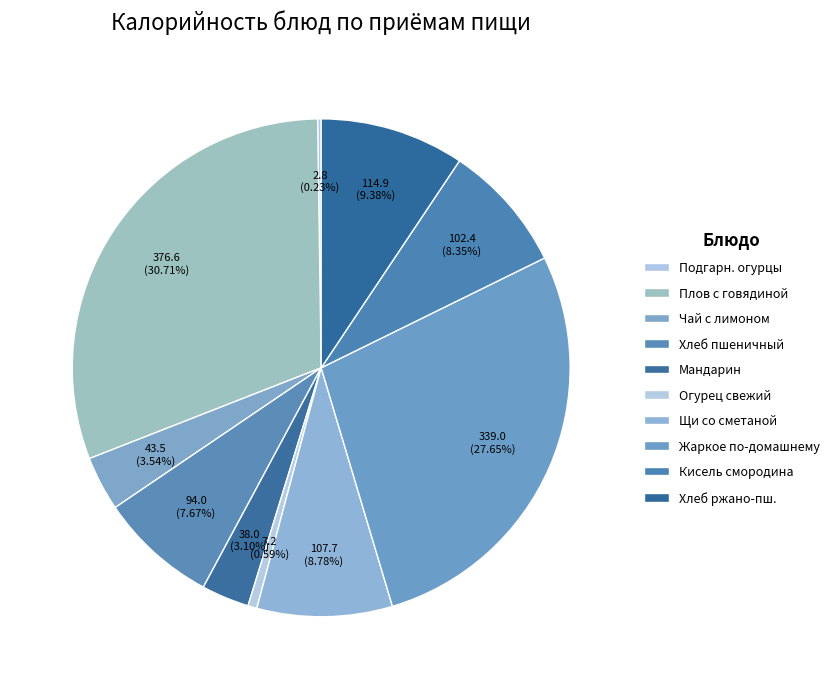

What portion of the pie excludes Хлеб пшеничный?

92.3%